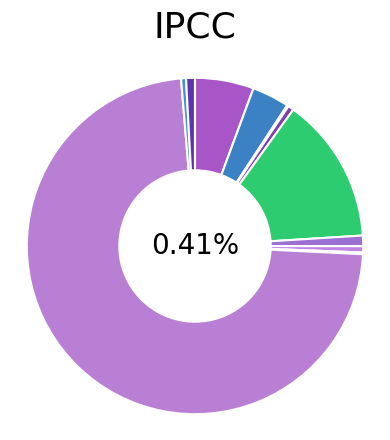

To the nearest percent, what percentage of the pie is NAME_HOUSING_TYPE_asD?

1%